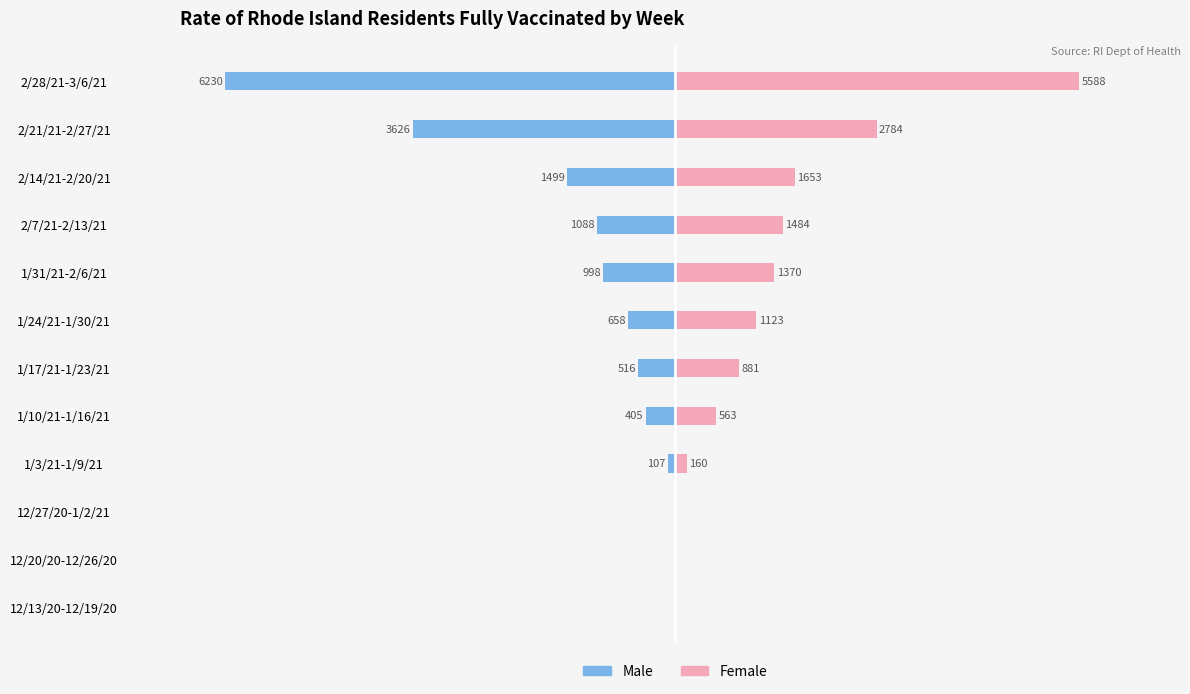

Count the number of data series in this chart.

2